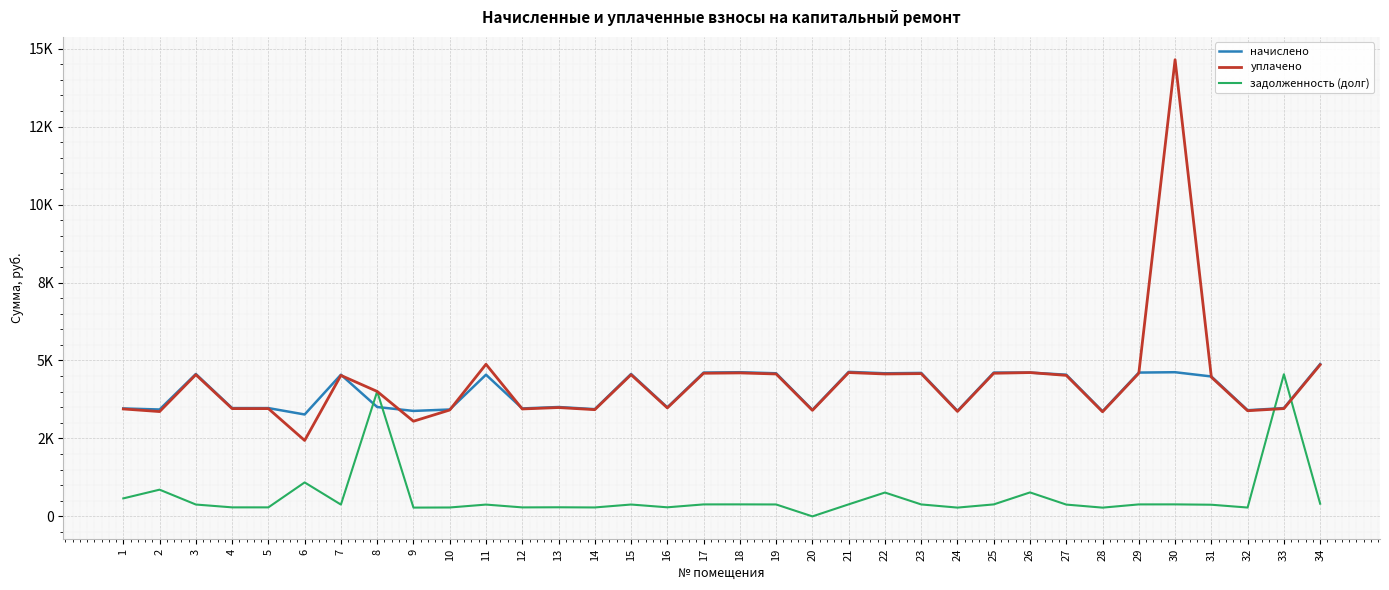

What are all the series names shown in the legend?

начислено, уплачено, задолженность (долг)